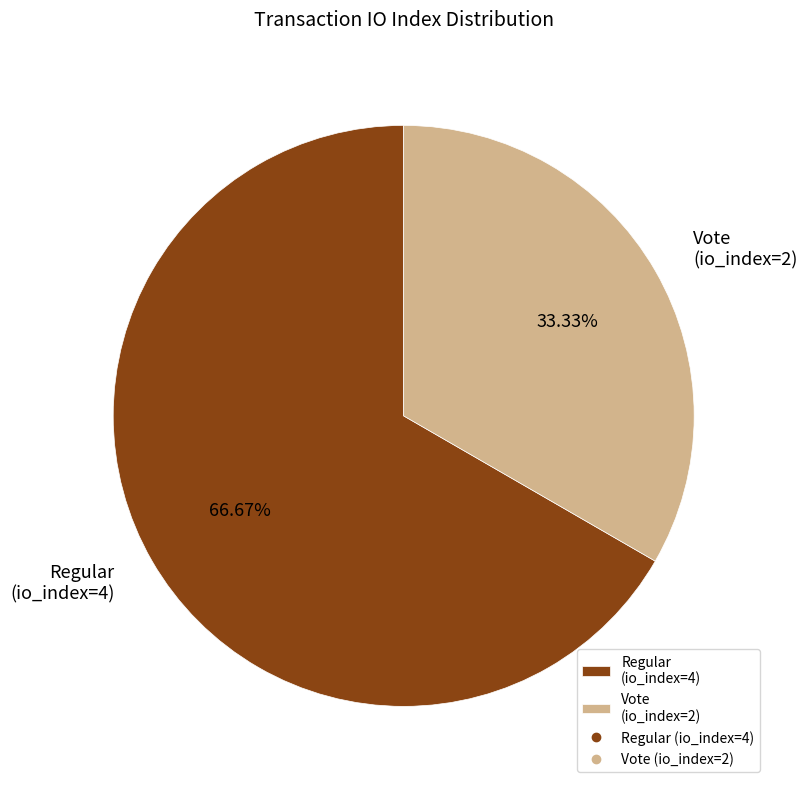

Which slice is the largest?

Regular (io_index=4)